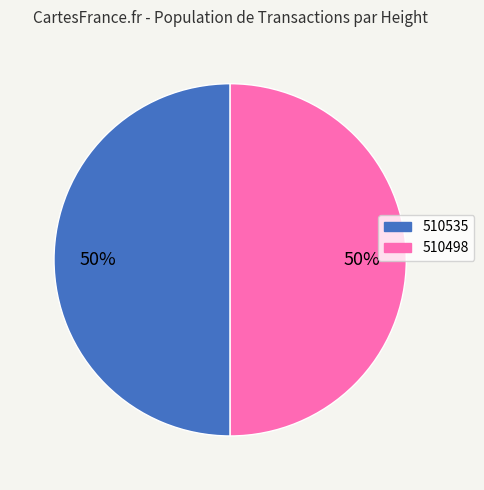

The 510535 slice represents 60% of the pie. True or false?

False